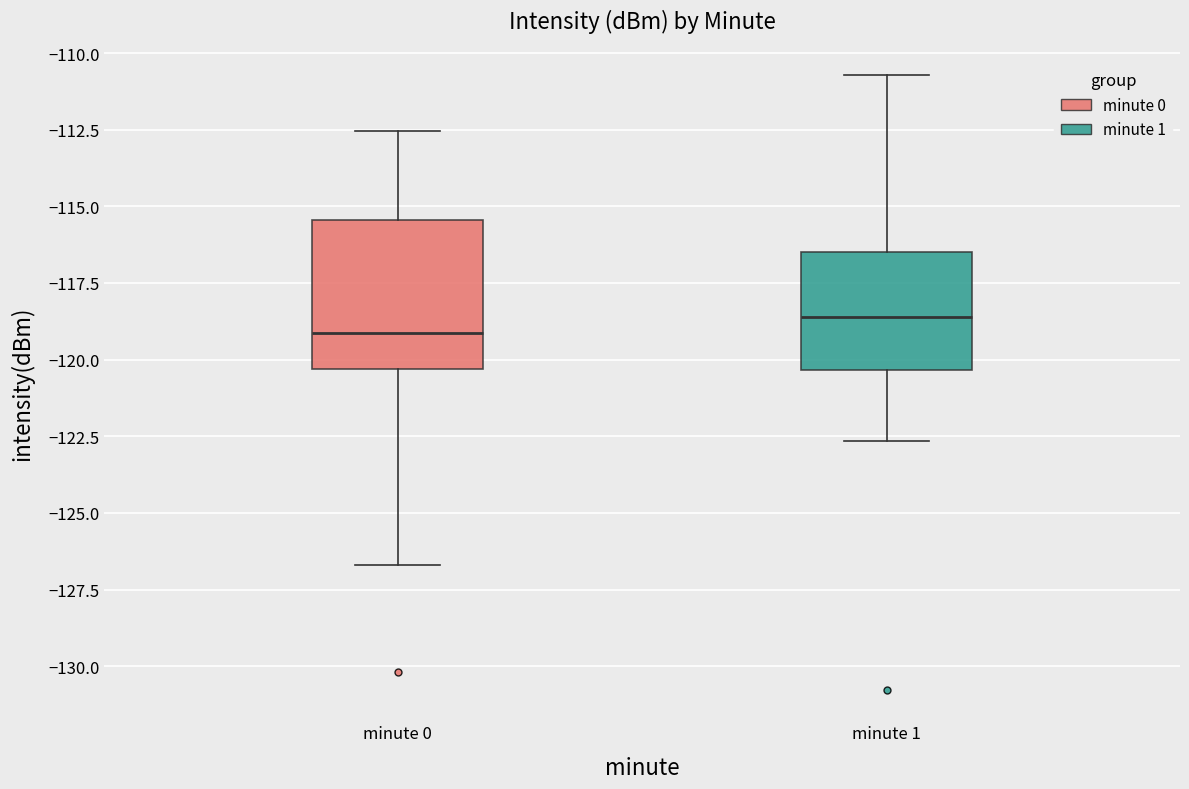

Reading left to right, read every box against the y-axis: the position of its median line, the range the box covers, and the ends of its whiskers. The values are not printed on the chart, so give them approximately, as read against the axis.

minute 0: median -119.0, box -120.5 to -115.5, whiskers -126.5 to -112.5
minute 1: median -118.5, box -120.5 to -116.5, whiskers -122.5 to -110.5